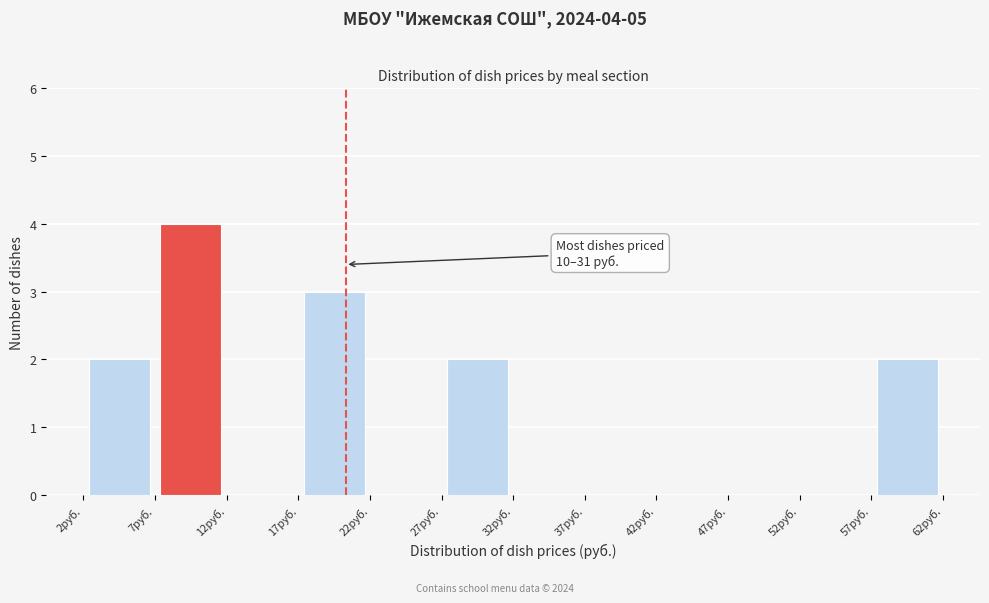

Over which range of the x-axis is the bar tallest?

7 to 12